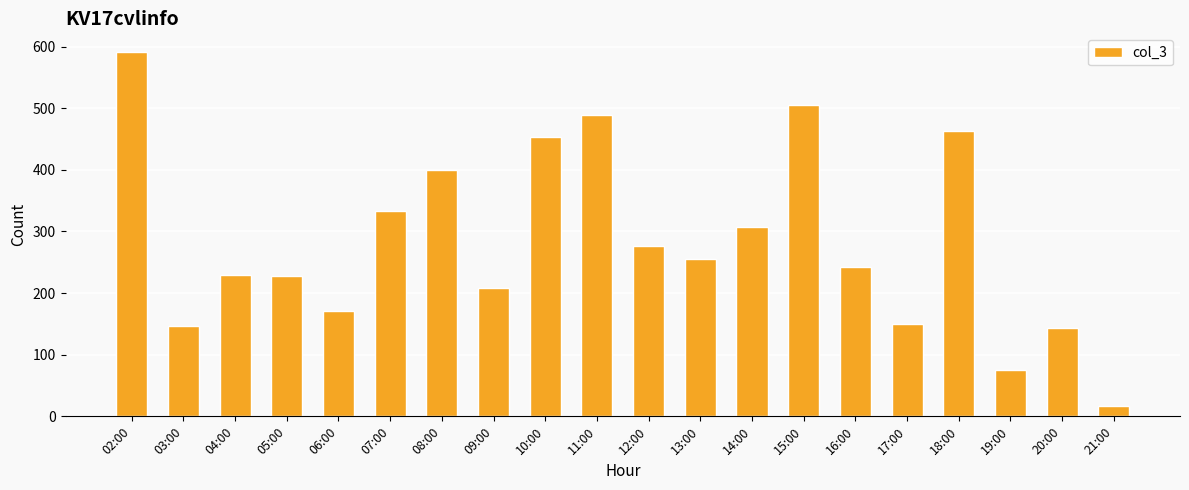

At which label is the value closest to 304?

14:00